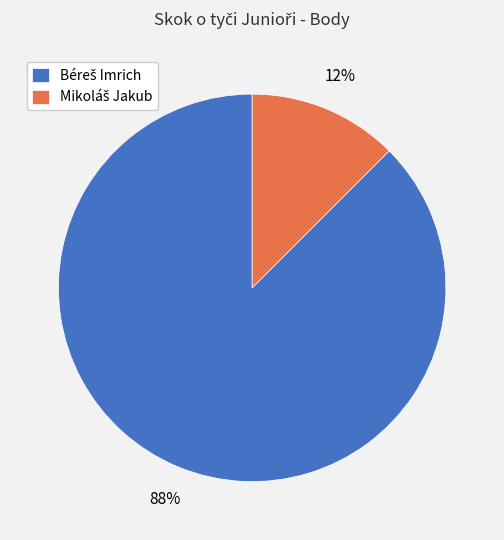

How many slices are in this pie chart?

2